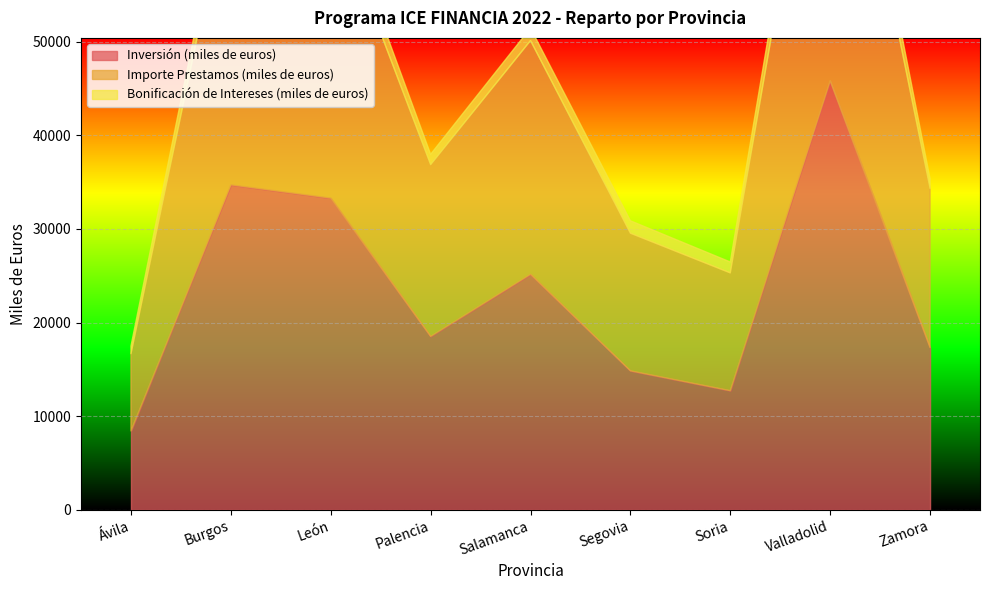

How many interior local valleys does the Importe Prestamos (miles de euros) series have?

2